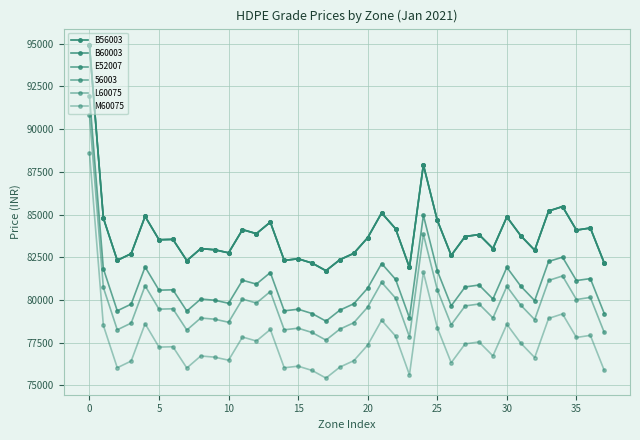

Is this an area chart (filled region under the line)?

No